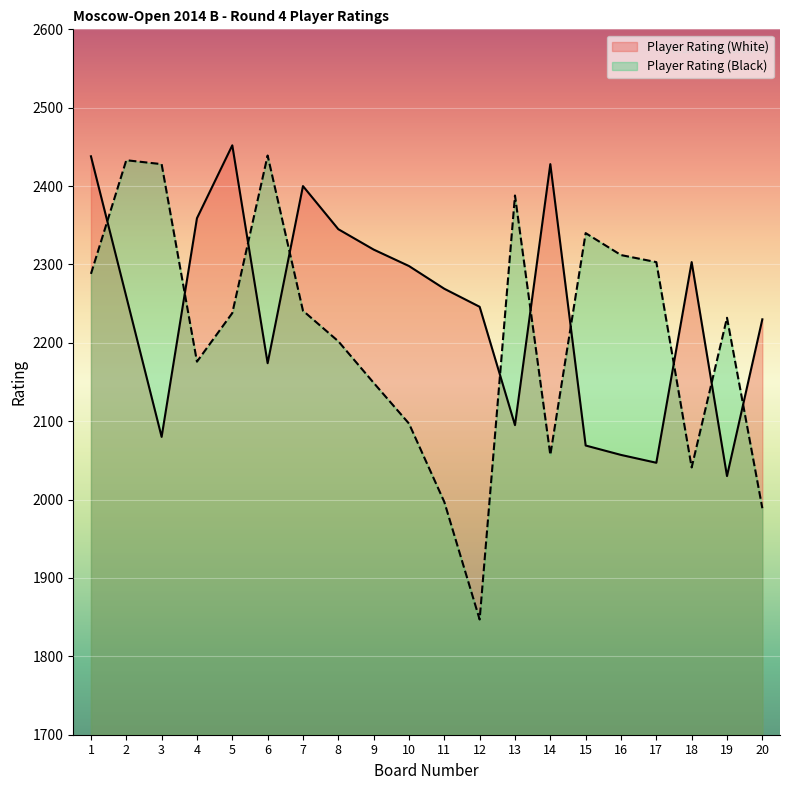

What are all the series names shown in the legend?

Player Rating (White), Player Rating (Black)